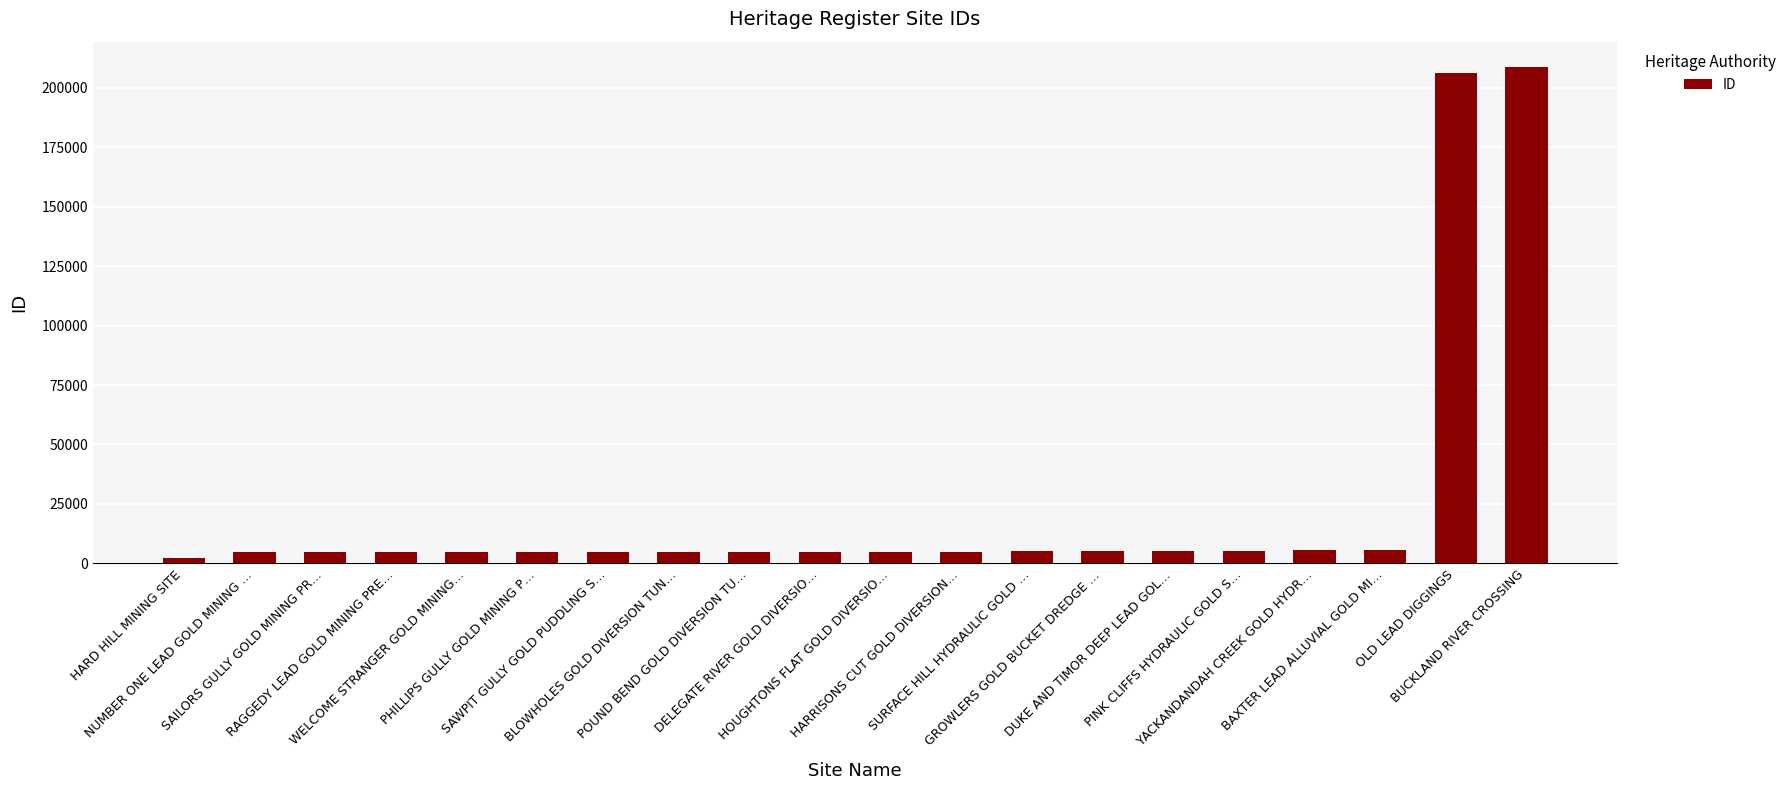

What is the minimum value shown in the chart?

2104